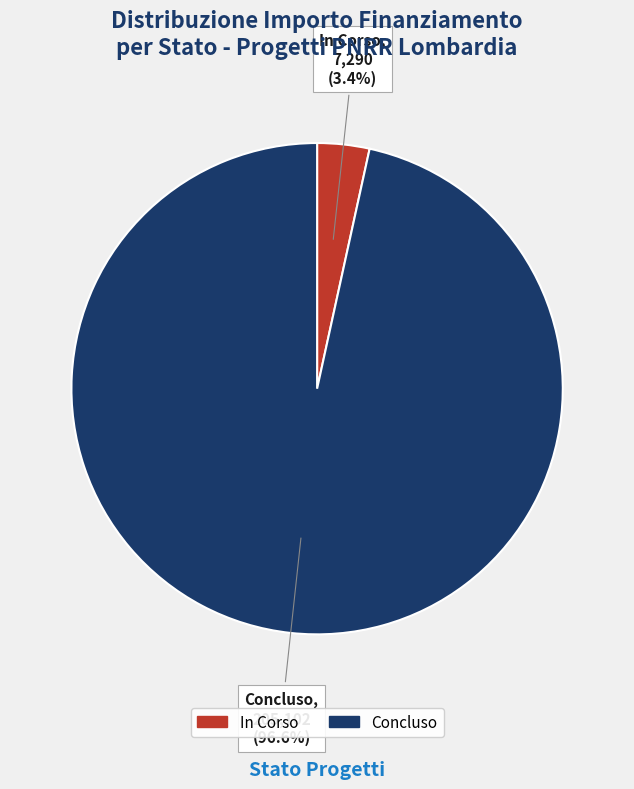

To the nearest percent, what portion does In Corso represent?

3%